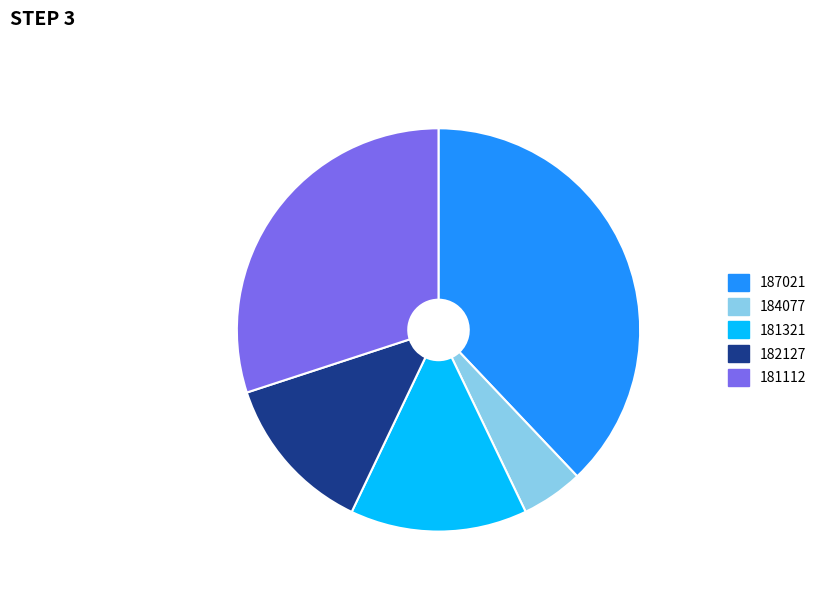

Is there any slice that represents more than half of the pie?

No